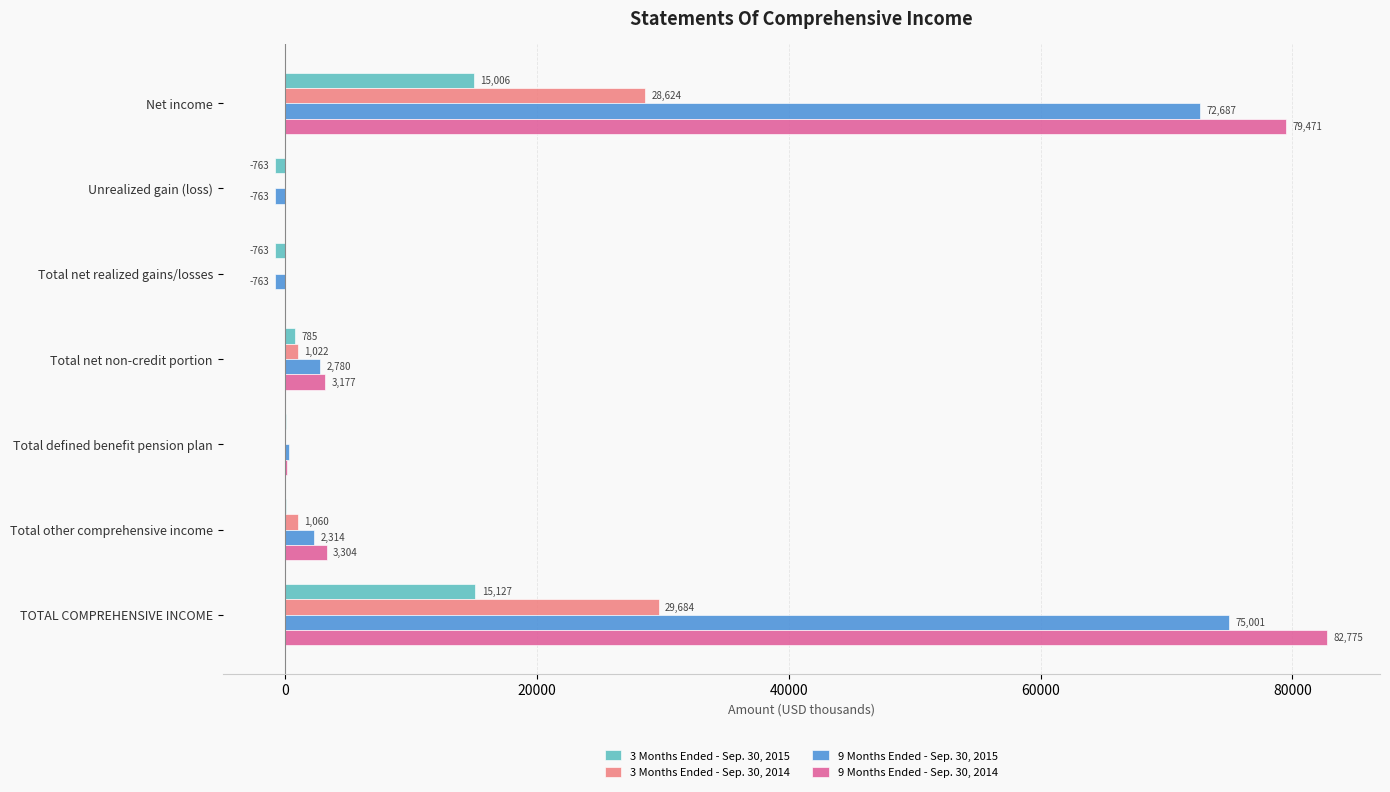

How many data points does each series have?

7